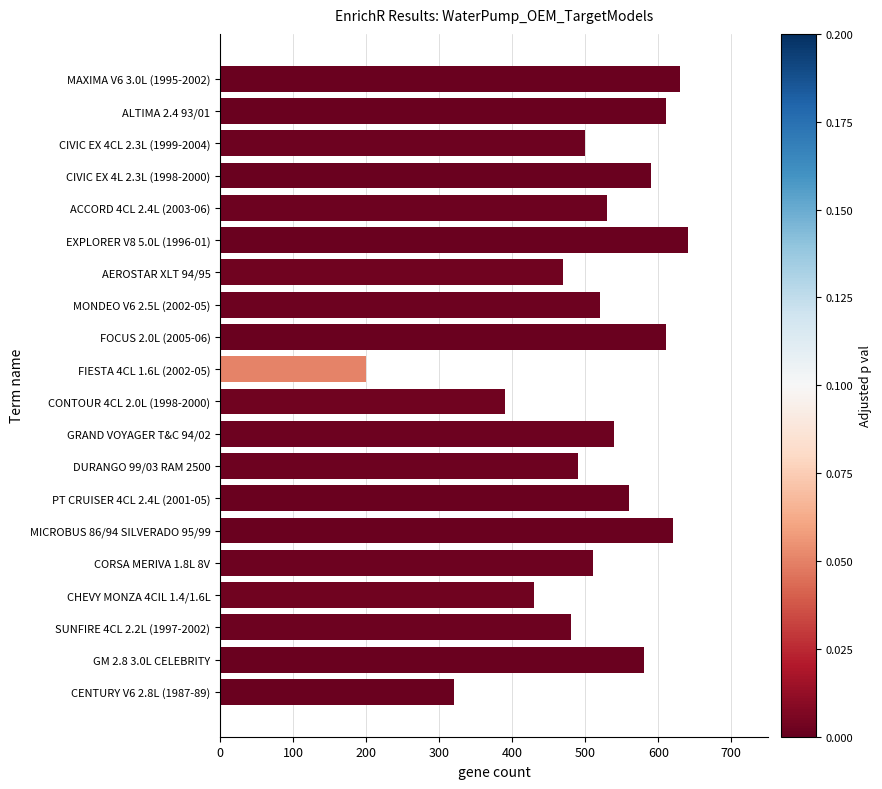

What is the approximate value at FOCUS 2.0L (2005-06)?

610